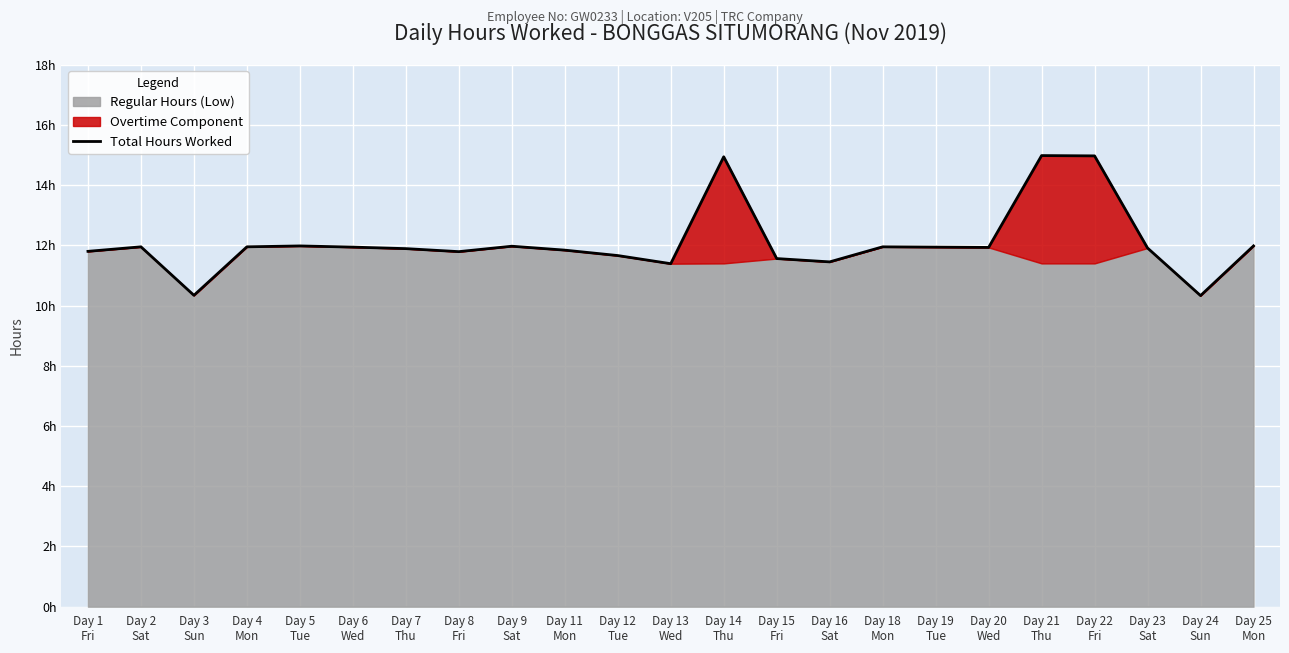

Reading right to left, what are all the values shown in this chart?

12.0	10.3	11.9	15.0	15.0	11.9	11.9	11.9	11.4	11.6	14.9	11.4	11.7	11.8	12.0	11.8	11.9	11.9	12.0	11.9	10.3	11.9	11.8